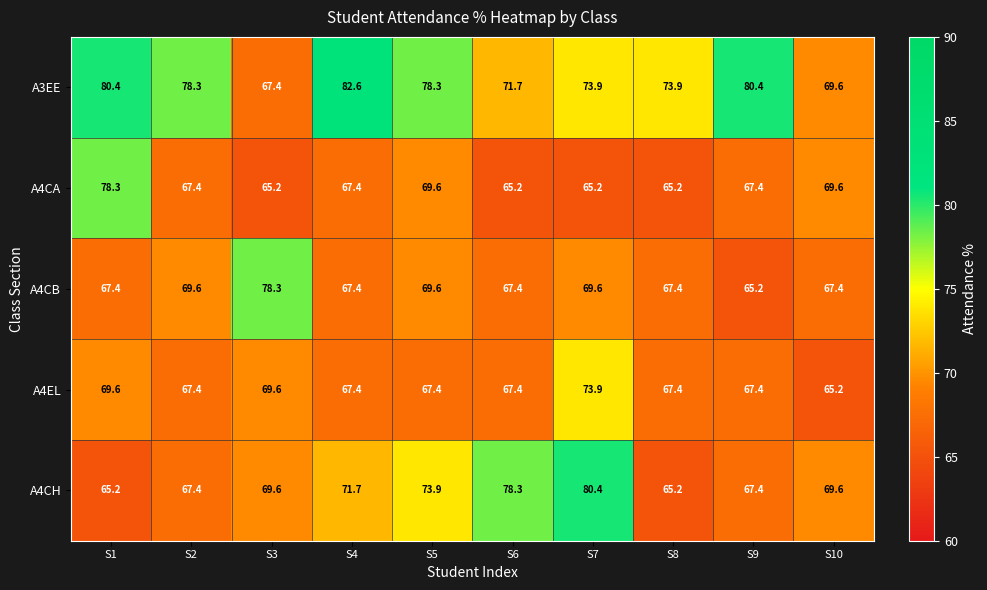

What is the difference between the second highest and second lowest values in the A4CA series?

4.4